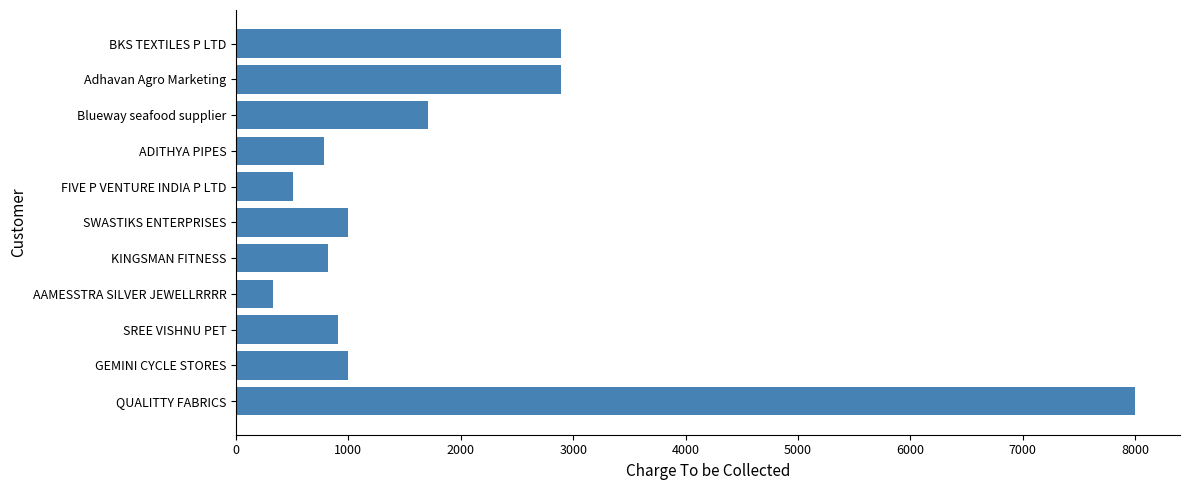

How many bars are there in total?

11